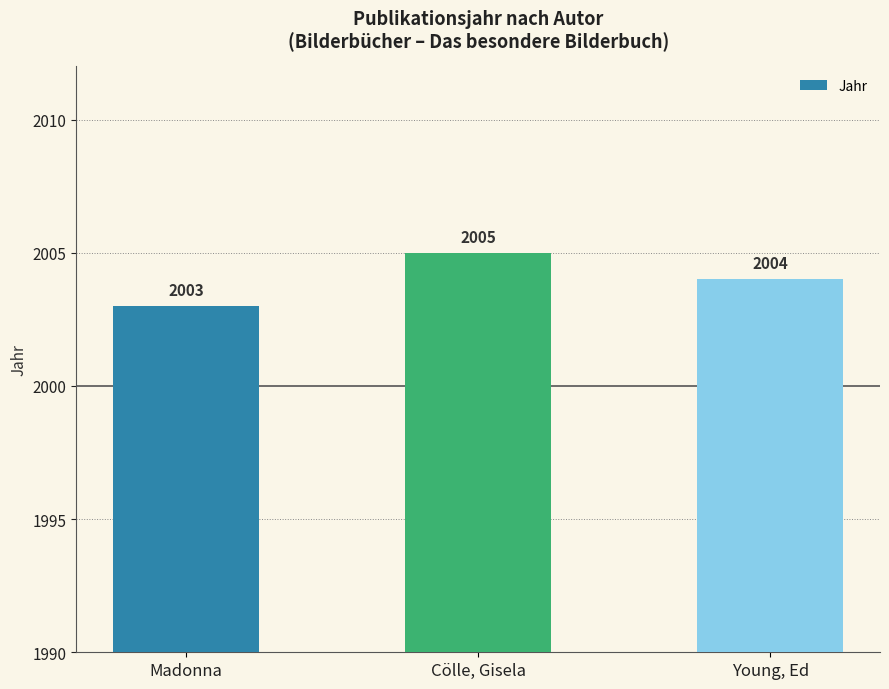

What position from the left is Madonna?

1